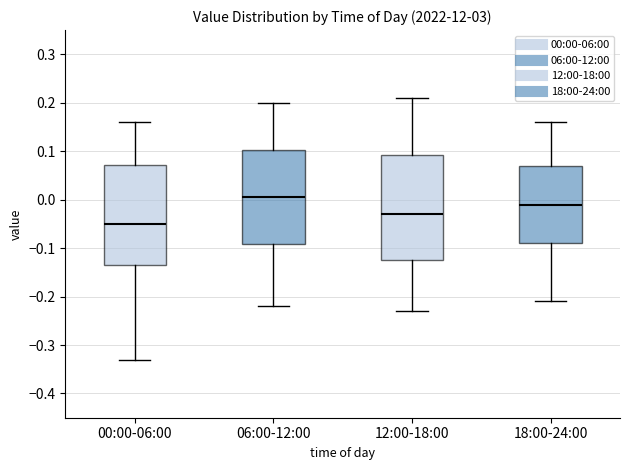

Which box has the highest median line?

06:00-12:00